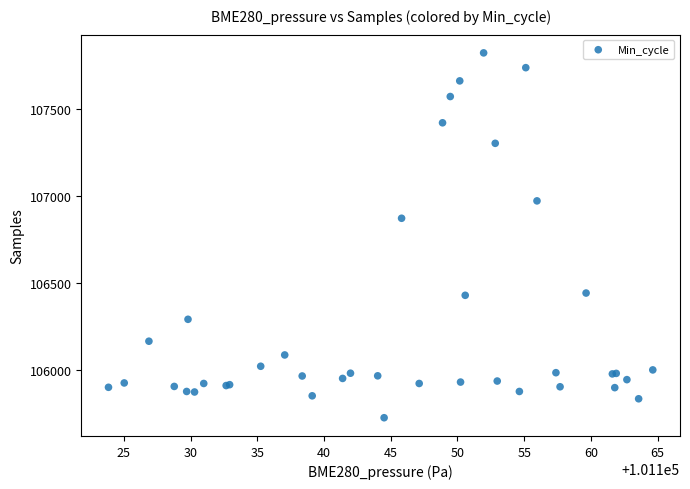

What Y value in the scatter plot is closest to 106774?

106872